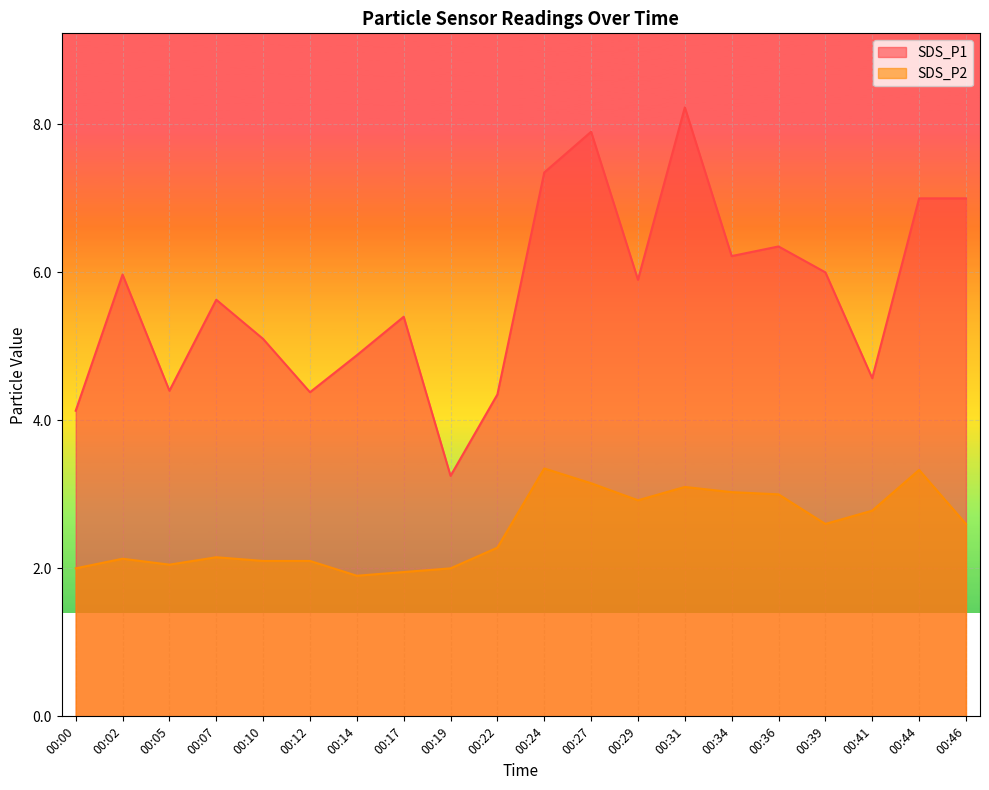

What is the smallest value displayed?

1.9